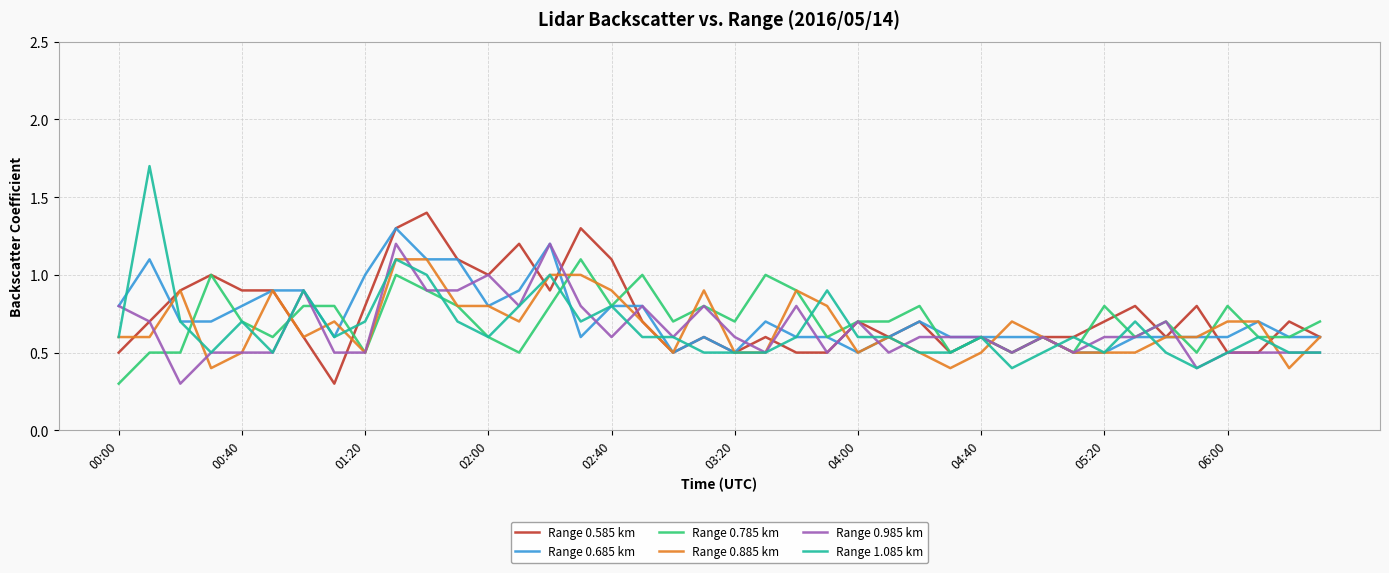

What is the greatest value displayed?

1.7